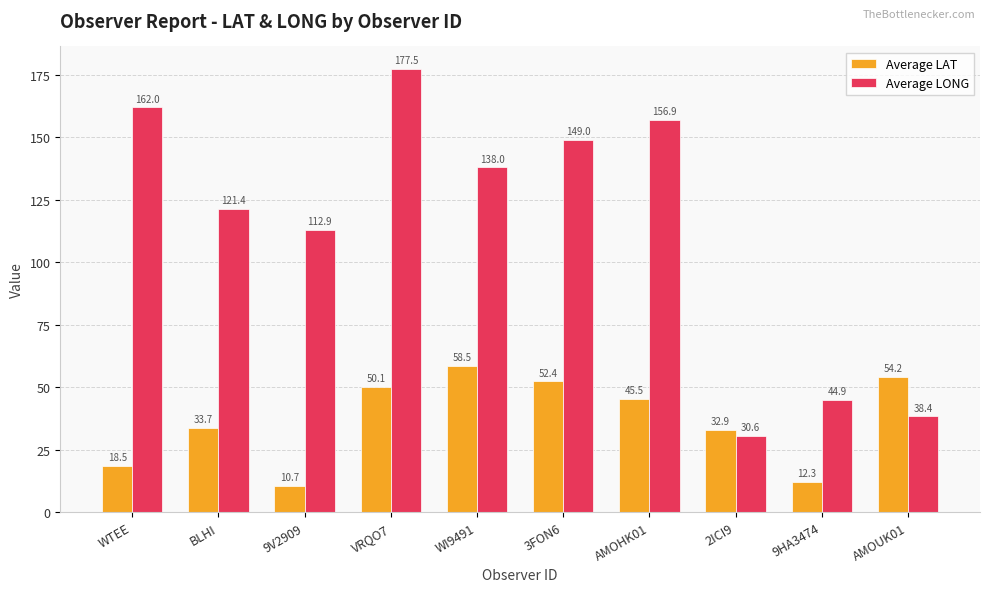

What are all the series names shown in the legend?

Average LAT, Average LONG